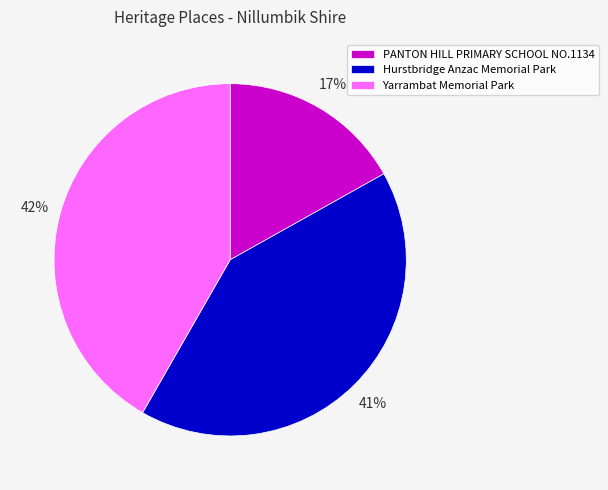

Combined, do PANTON HILL PRIMARY SCHOOL NO.1134 and Yarrambat Memorial Park account for over 50%?

Yes